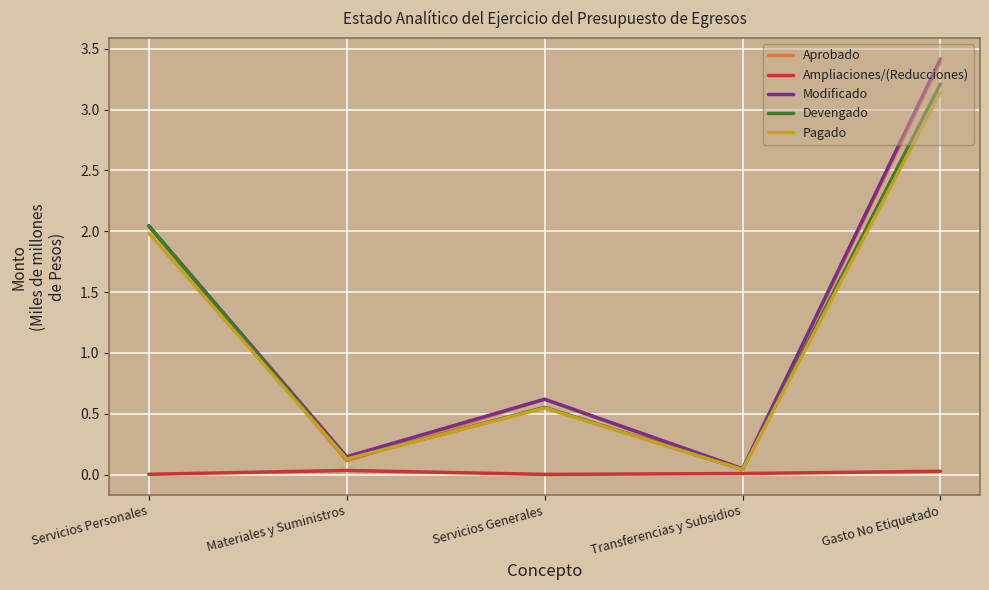

At which label is Pagado closest to 1?

Servicios Generales